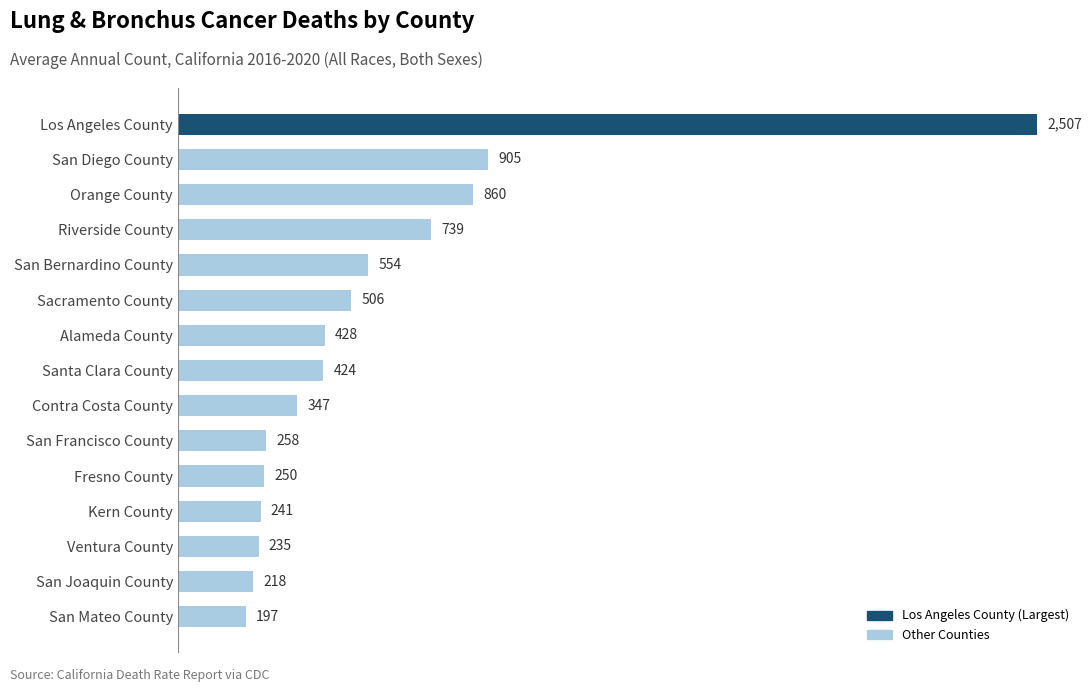

At which label is the value closest to 1352?

San Diego County